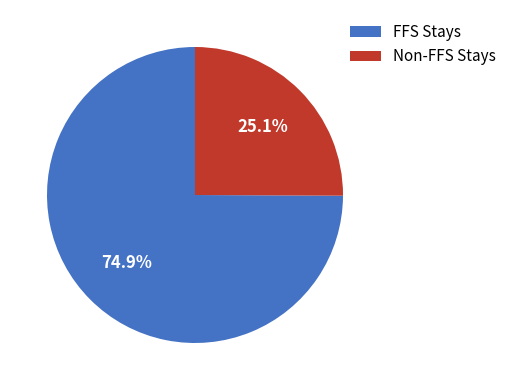

What is the ratio of the value at Non-FFS Stays to the value at FFS Stays?

0.3